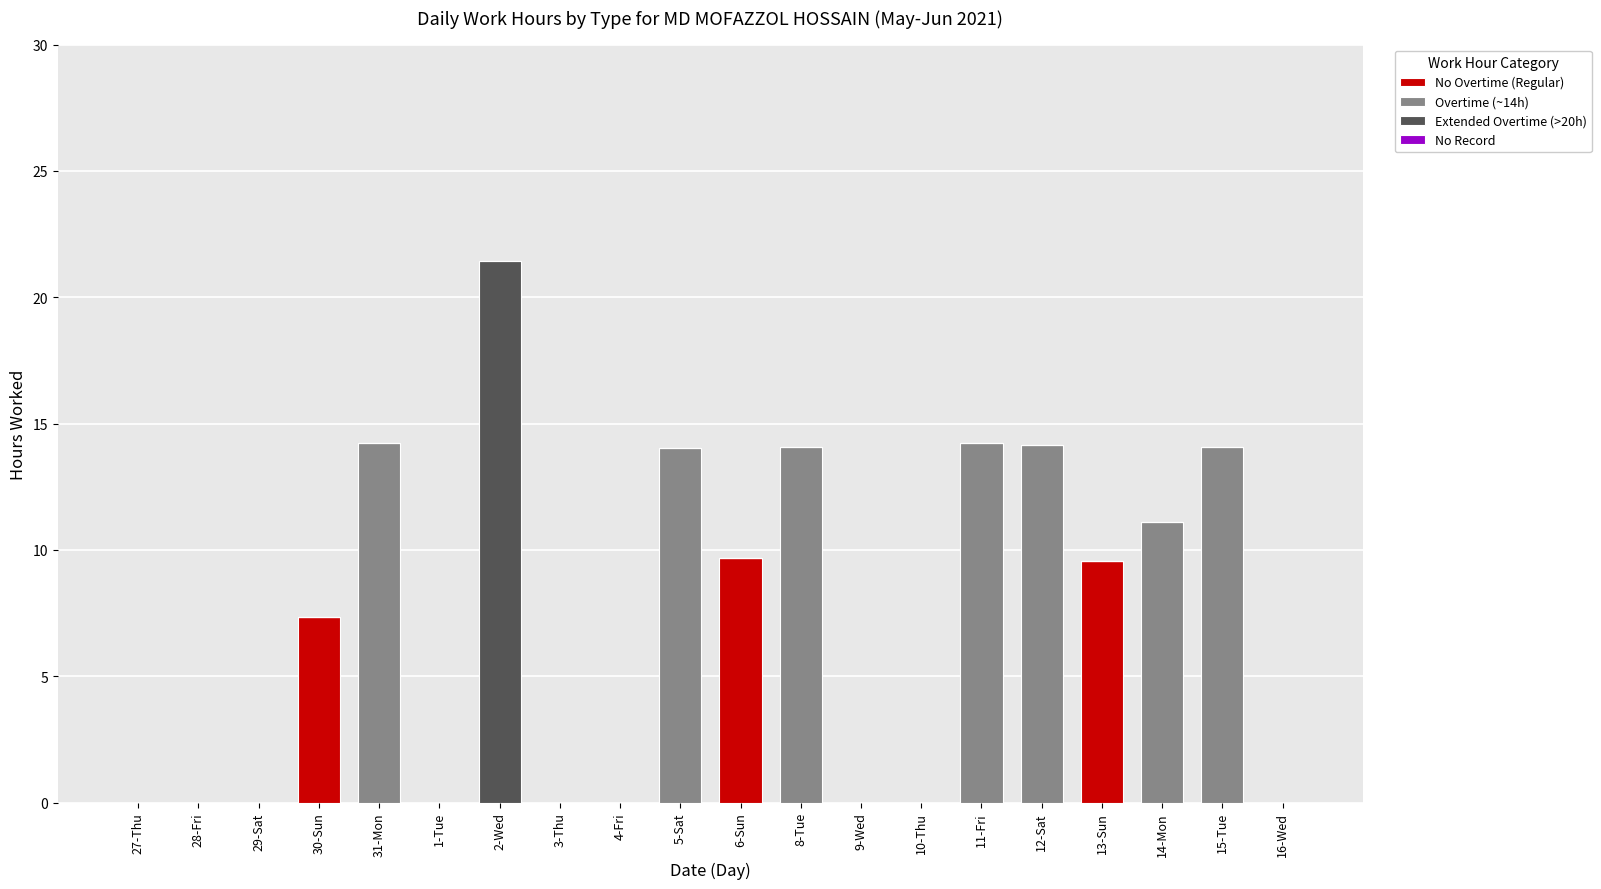

What is the total value across all series at 8-Tue?

14.1